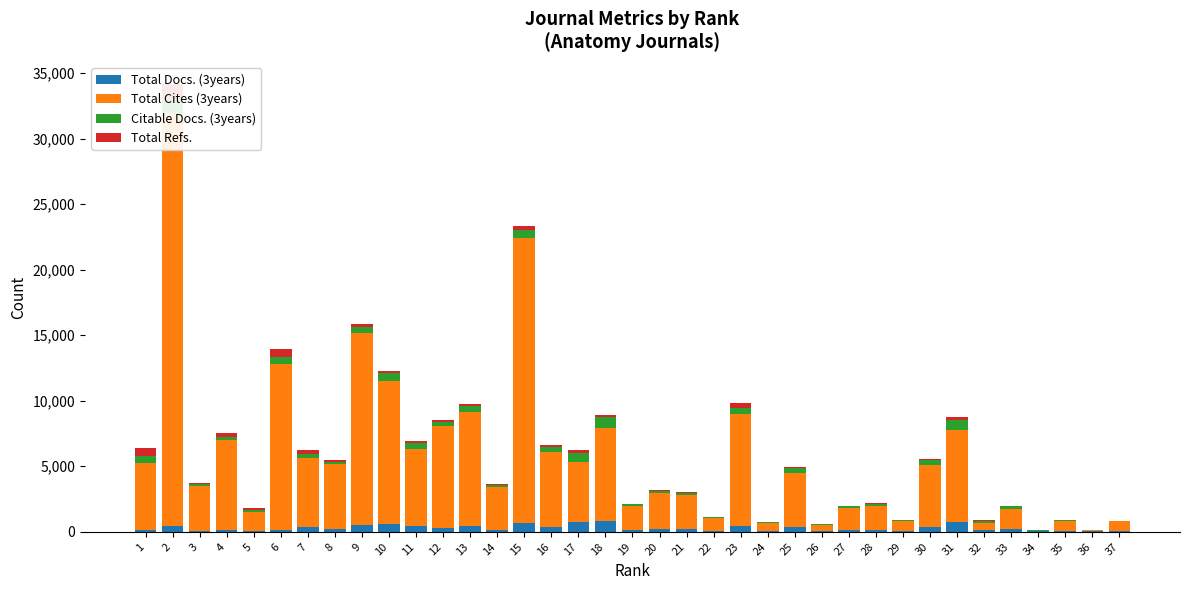

Reading right to left, what are all the values shown in this chart?

Total Docs. (3years): 34	32	47	78	248	142	784	378	93	138	136	76	371	59	472	67	201	177	147	802	711	378	654	122	433	316	481	581	524	184	350	145	44	111	50	438	159
Total Cites (3years): 793	85	790	0	1471	565	6966	4702	716	1857	1668	436	4108	624	8520	1012	2587	2800	1801	7136	4648	5714	21770	3326	8729	7755	5817	10949	14641	4965	5265	12665	1441	6930	3466	31422	5111
Citable Docs. (3years): 0	26	43	78	240	140	778	378	77	137	129	73	367	50	439	67	199	169	147	799	649	374	619	118	402	305	440	561	492	181	334	558	153	218	105	1134	547
Total Refs.: 19	4	32	4	47	41	266	117	24	44	54	11	133	14	365	22	80	61	40	153	202	127	310	55	168	167	161	181	163	184	265	573	164	271	115	1138	600